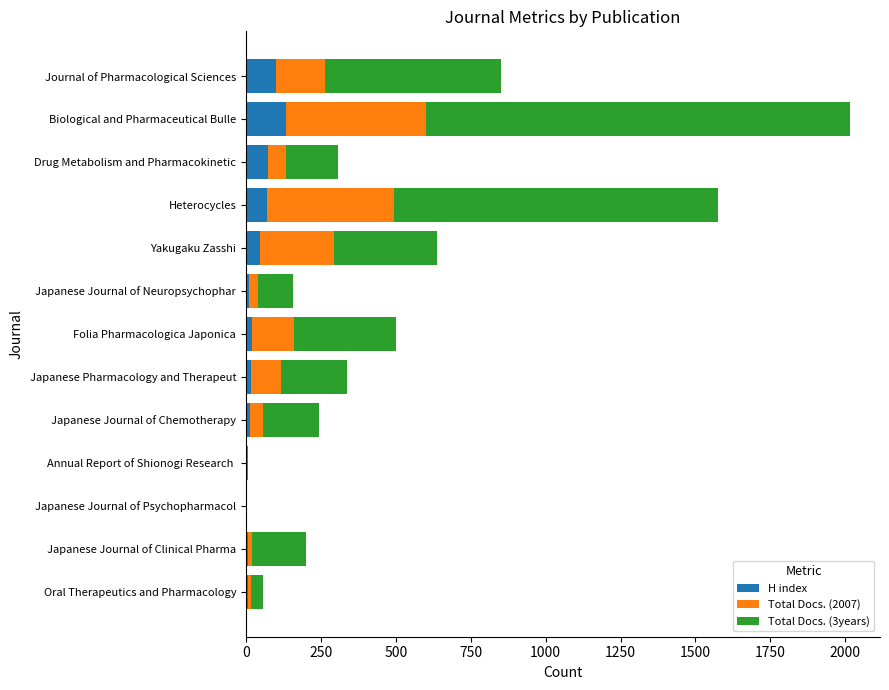

Count the number of categories in the chart.

13